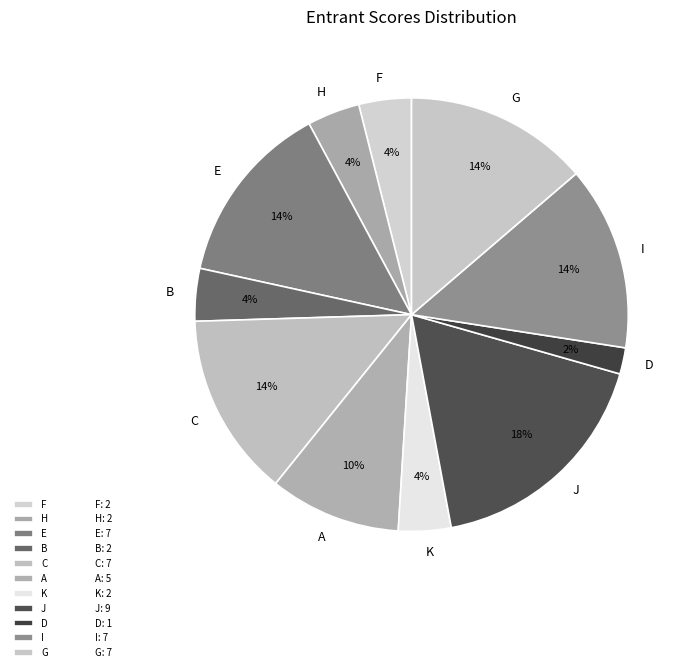

To the nearest percent, what portion does F represent?

4%